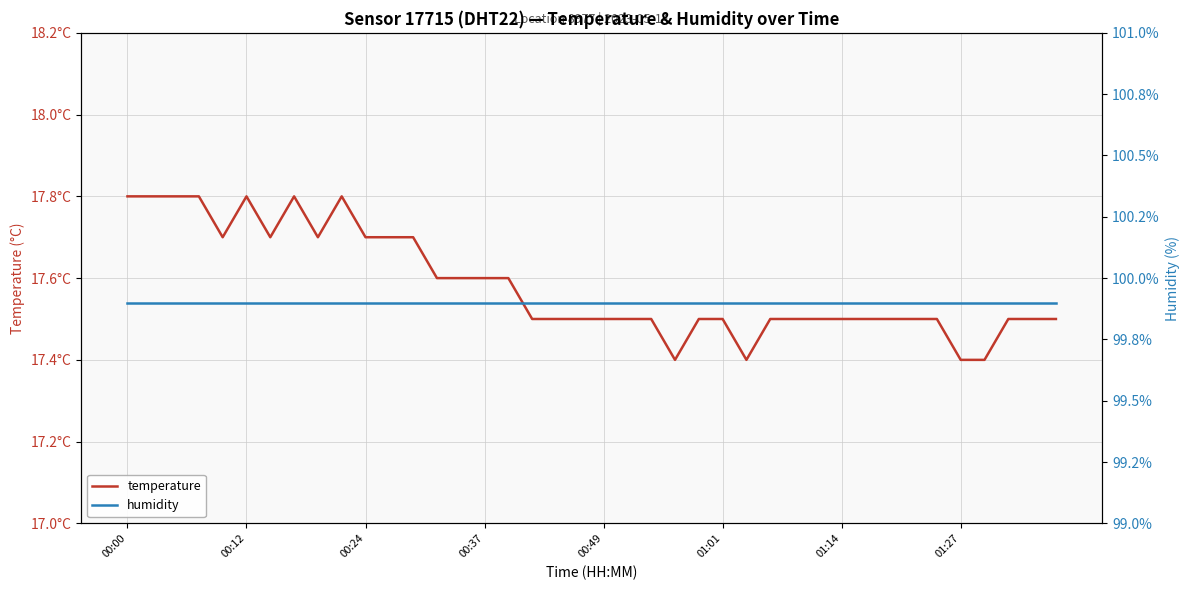

Which category has the highest value across all series?

00:00